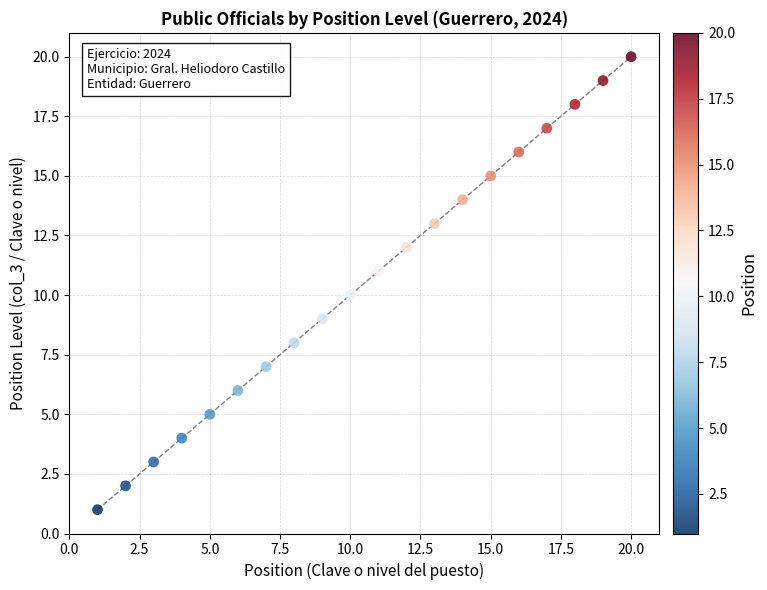

What is the range of X values (max minus min)?

19